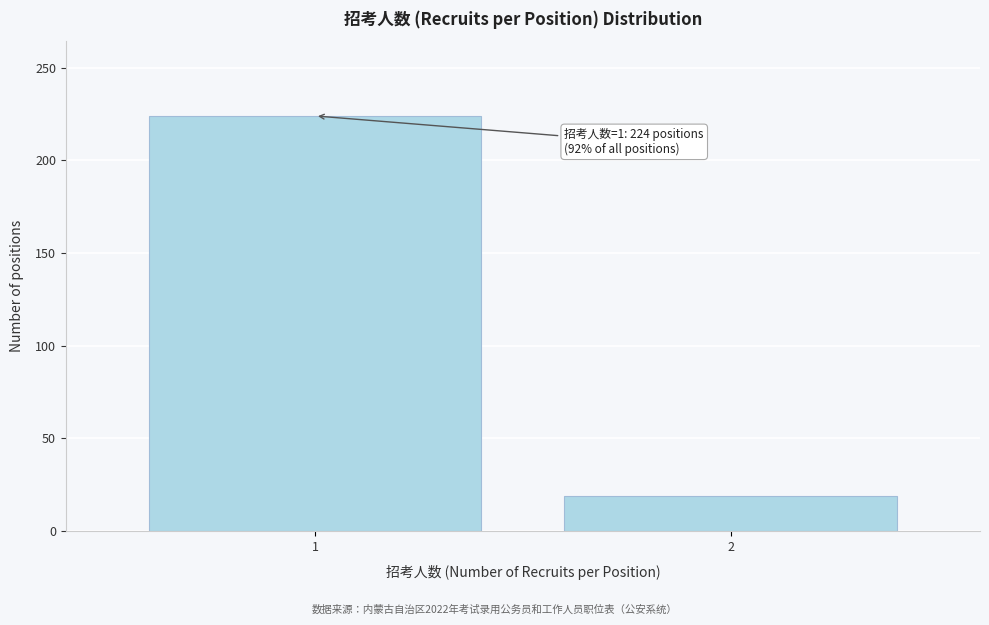

Reading right to left, transcribe all the data shown in this chart.

19	224